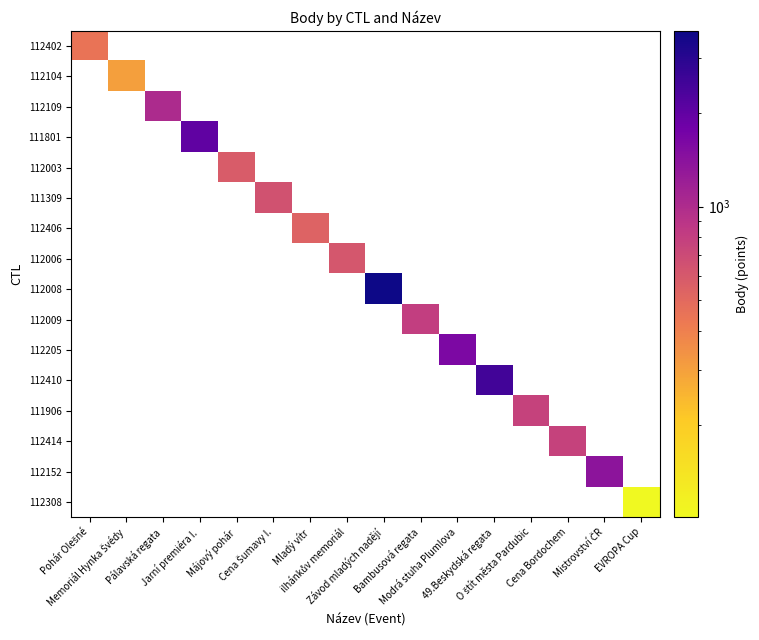

How many values in 112308 are above zero?

1